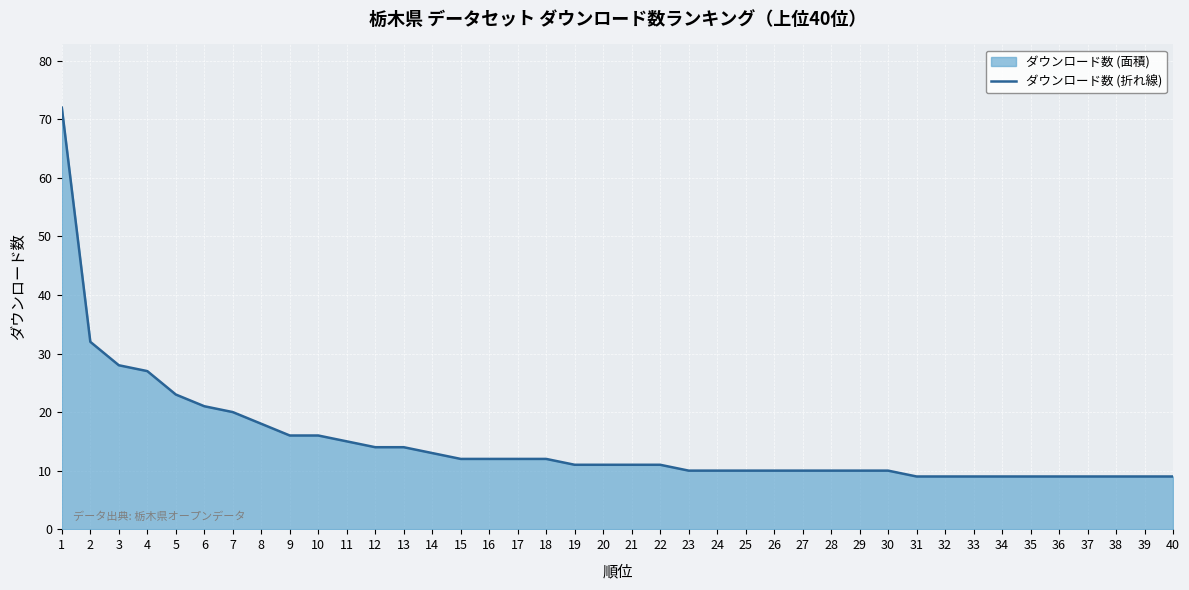

Count the number of data series in this chart.

1